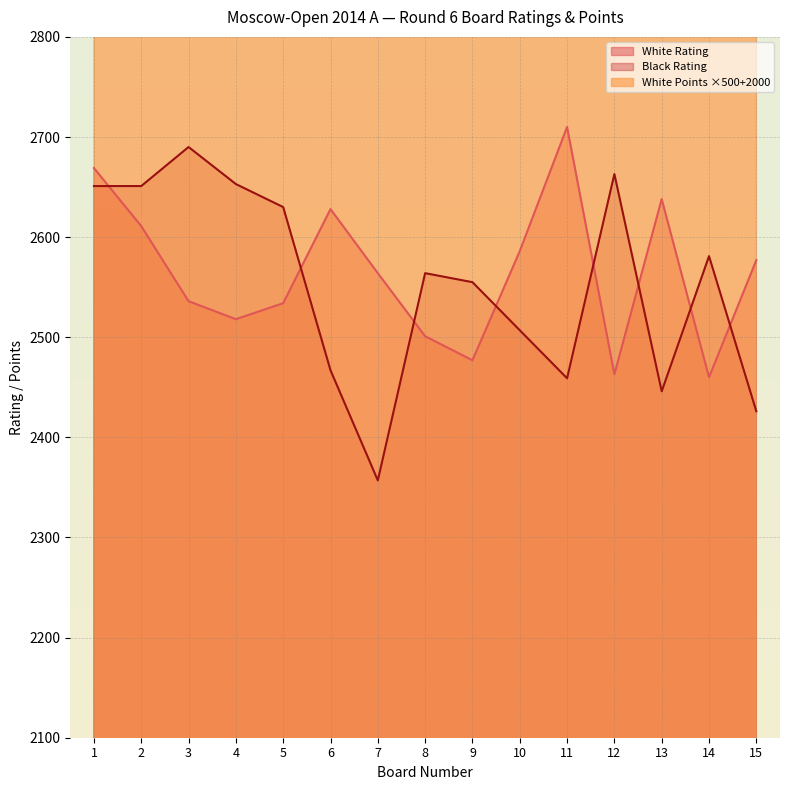

Reading left to right, transcribe all the data shown in this chart.

White Rating: 2669	2611	2536	2518	2534	2628	2564	2501	2477	2586	2710	2463	2638	2460	2577
Black Rating: 2651	2651	2690	2653	2630	2467	2357	2564	2555	2507	2459	2663	2446	2581	2426
White Points: 4250	4250	4000	4000	4000	4000	4000	4000	4000	3750	3750	3750	3750	3750	3750